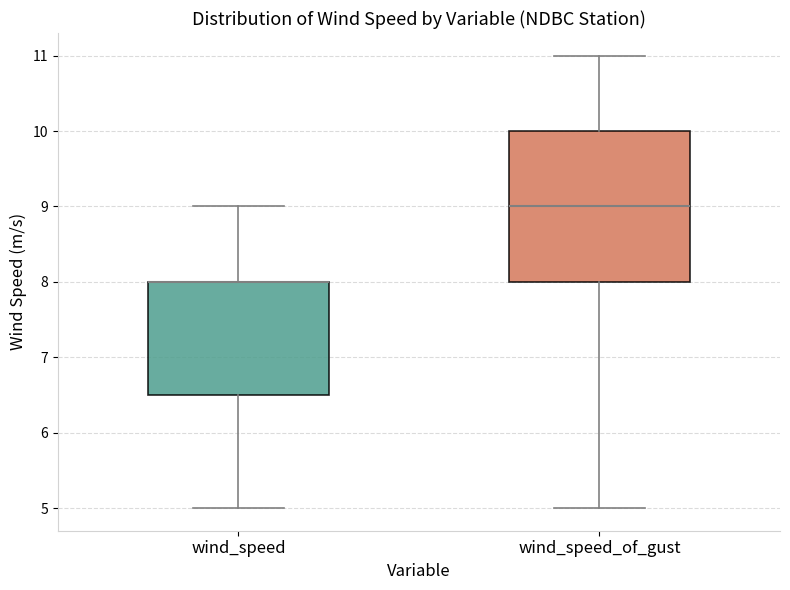

Where is the lower edge of the box for wind_speed on the y-axis? The values are not printed on the chart, so give them approximately, as read against the axis.

6.5